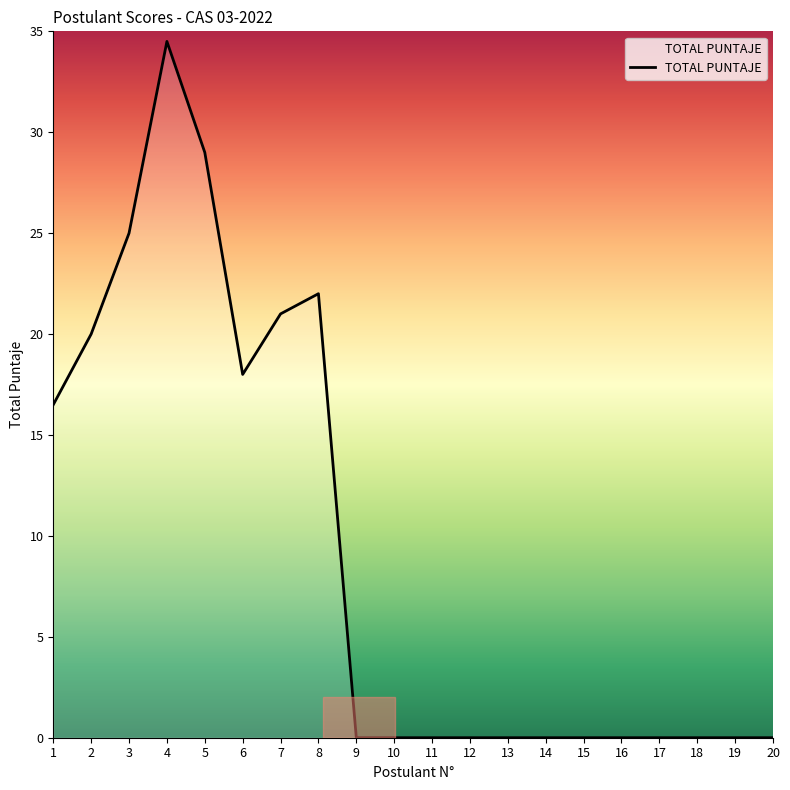

What is the greatest value displayed?

34.5